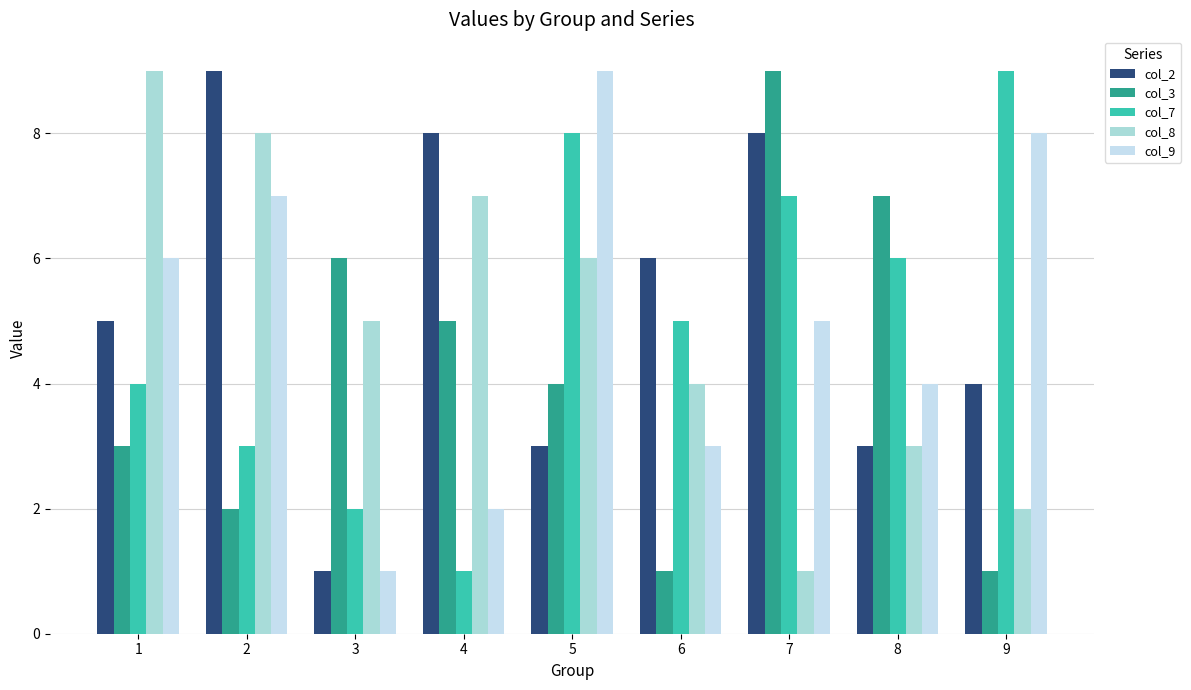

True or false: col_3 has a value of 2 at 2.

True